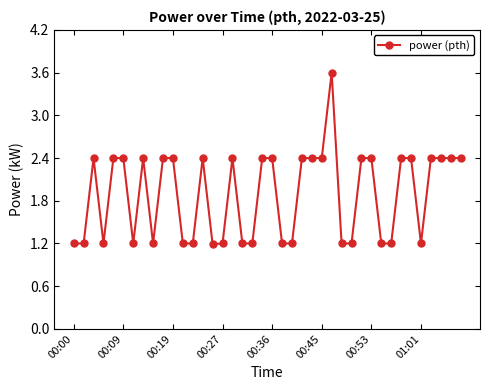

What is the difference between the second highest and minimum values?

1.2